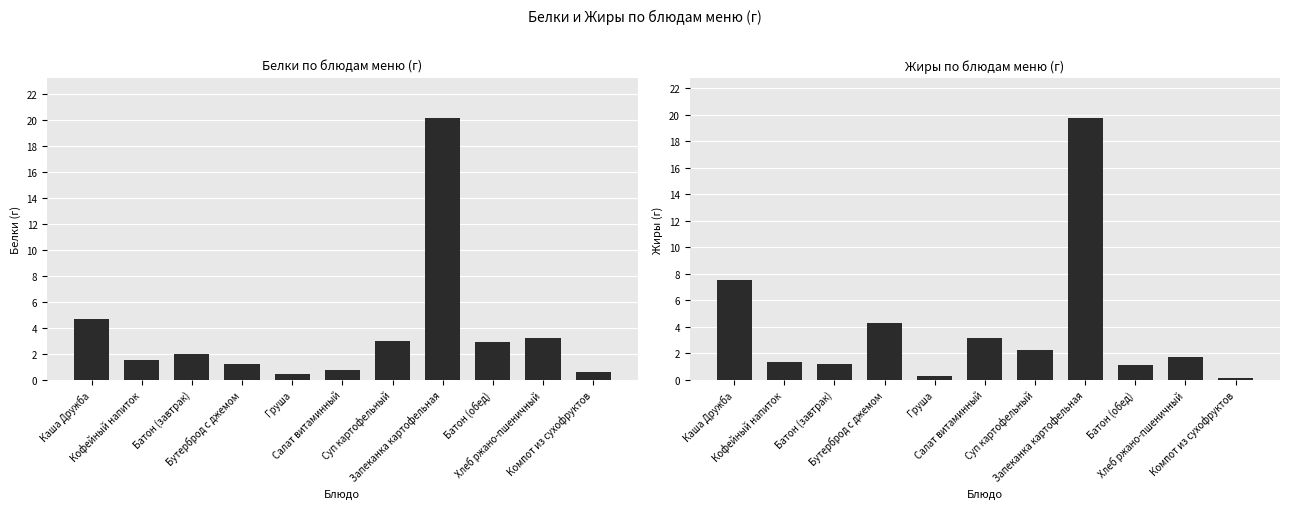

Reading left to right, extract all data points from this chart.

Белки: 4.7	1.5	2.0	1.2	0.4	0.7	3.0	20.2	2.9	3.2	0.6
Жиры: 7.5	1.3	1.2	4.3	0.3	3.1	2.2	19.8	1.1	1.7	0.1